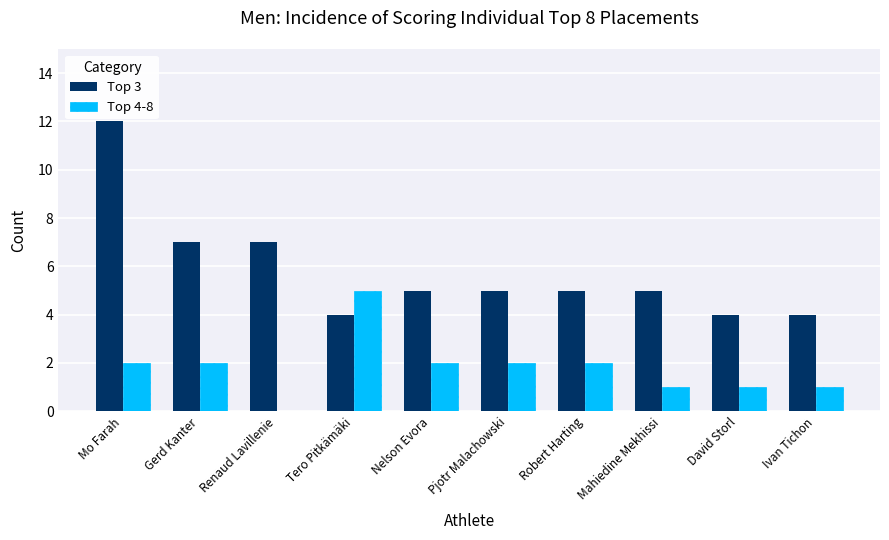

Count the number of categories in the chart.

10